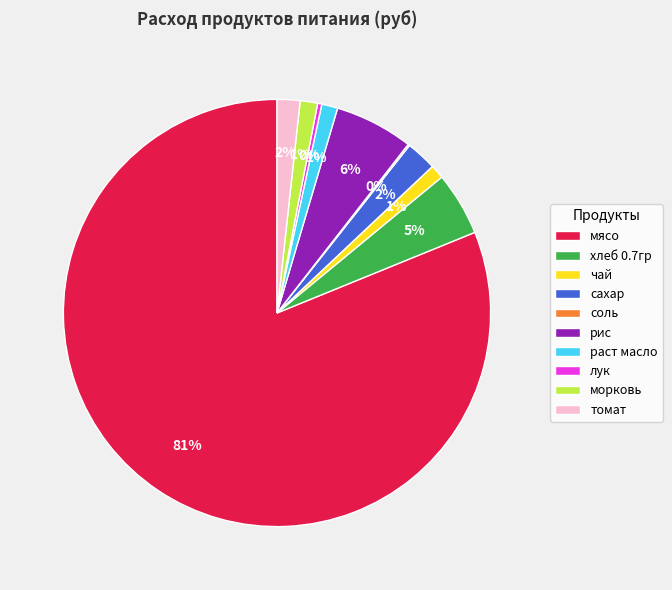

Approximately how many times larger is the value at хлеб 0.7гр compared to рис?

0.8